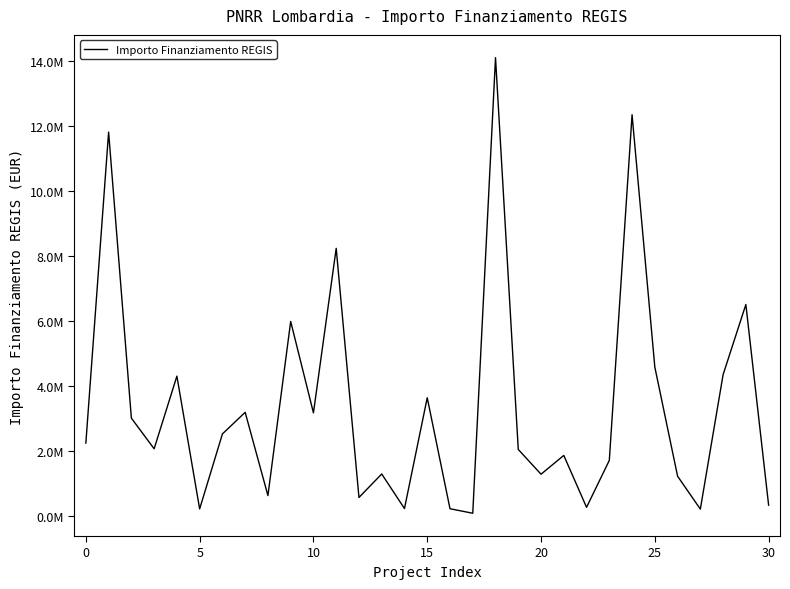

At which category does the chart reach its peak across all series?

18